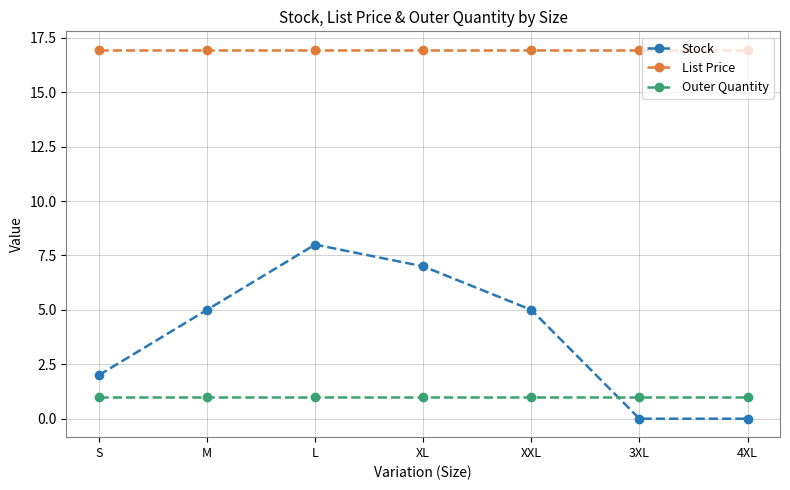

Which series has the largest range (max minus min)?

Stock